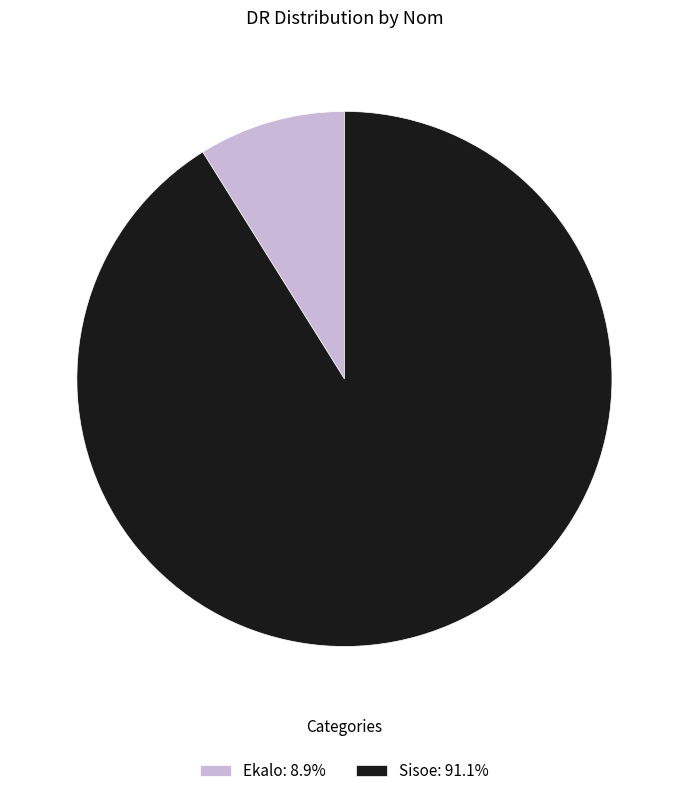

How many slices are in this pie chart?

2